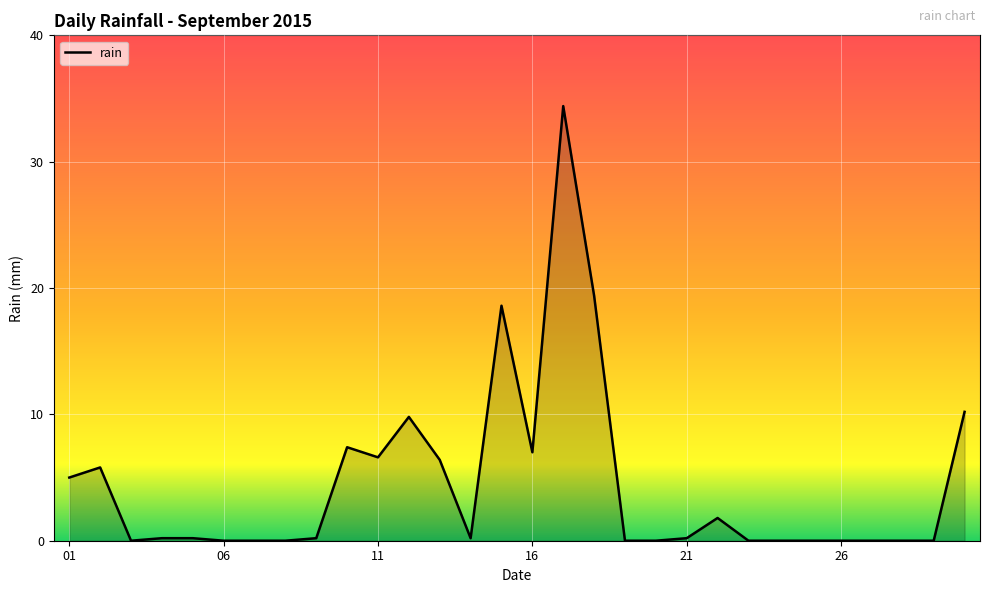

What is the greatest value displayed?

34.4